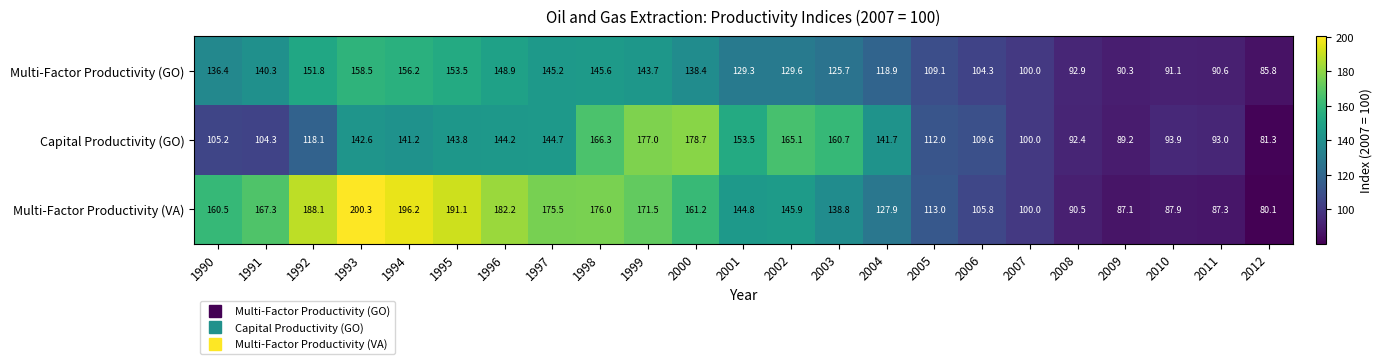

What is the difference between the Capital Productivity (GO) values at 2002 and 2010?

71.2